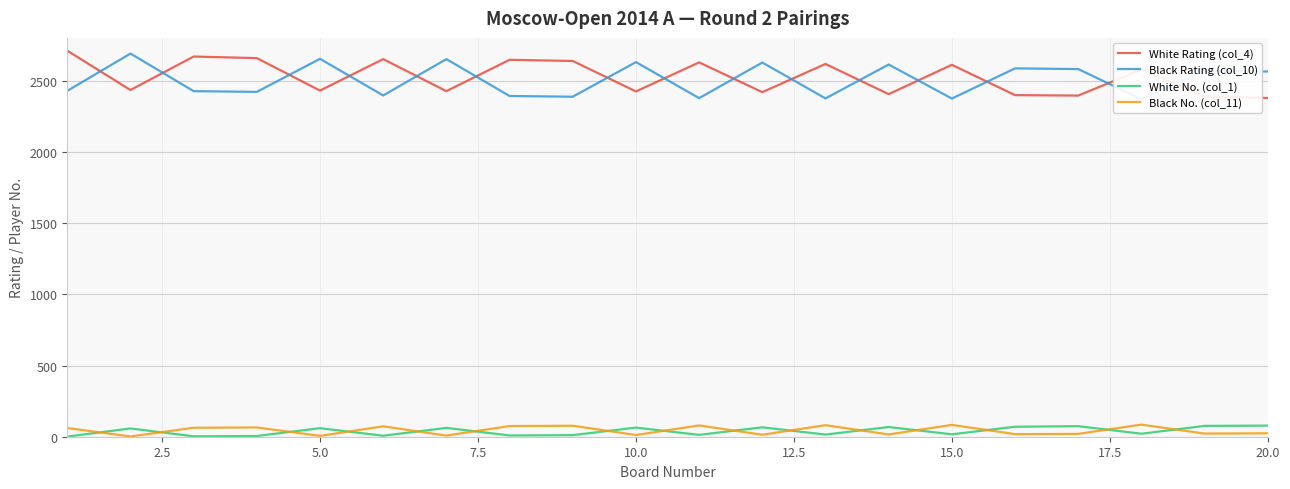

What are all the series names shown in the legend?

White Rating (col_4), Black Rating (col_10), White No. (col_1), Black No. (col_11)